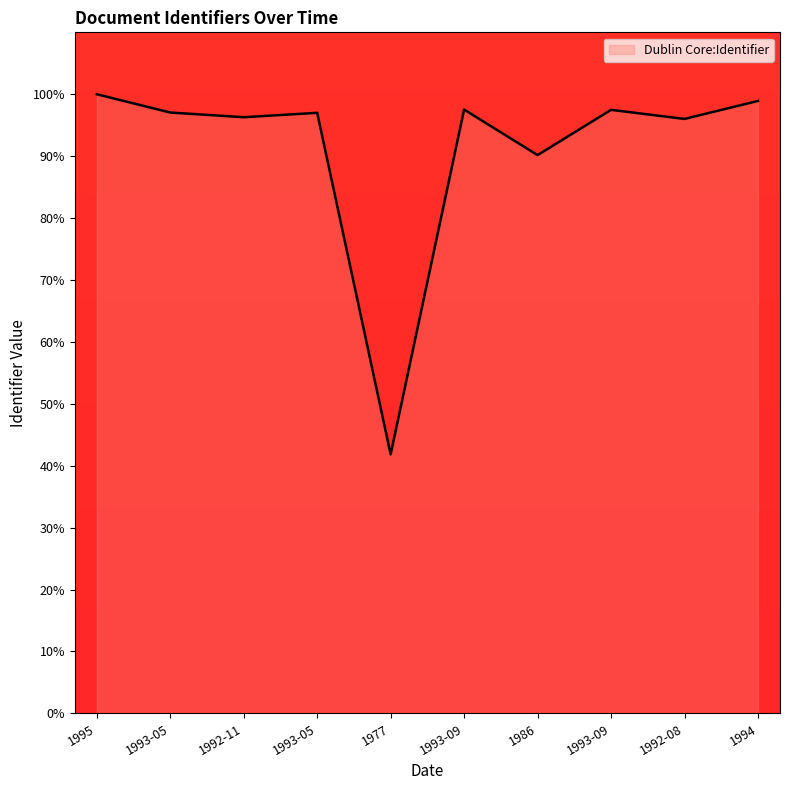

True or false: the data shows 50.5 at 1993-05.

False